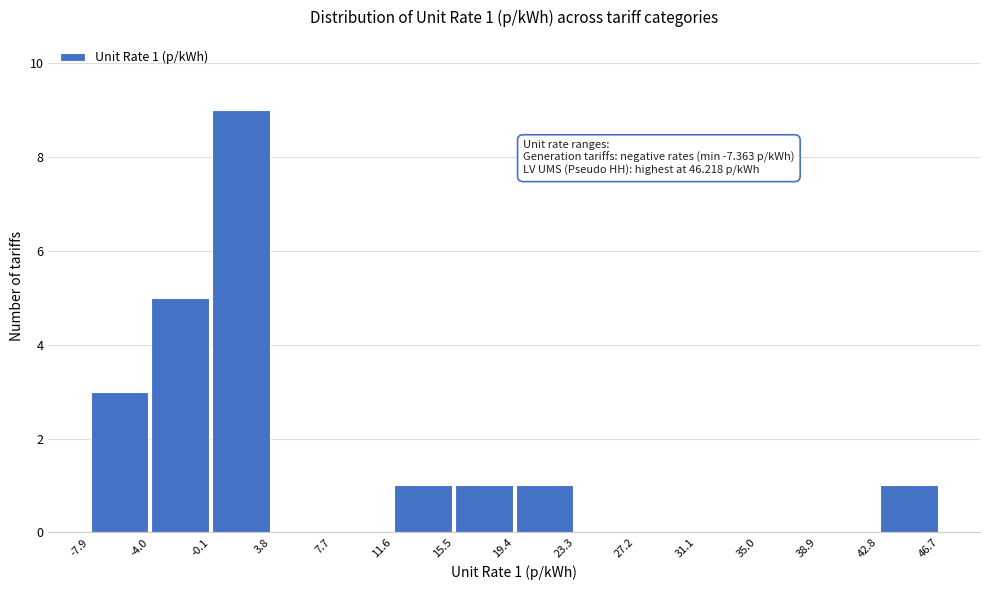

Over which range of the x-axis is the bar tallest?

-0.1 to 3.8